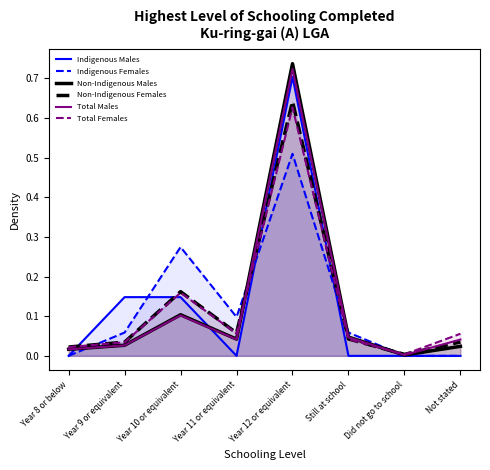

Reading left to right, list all the values displayed in this chart.

Indigenous Males: Year 8 or below=0.0	Year 9 or equivalent=0.1	Year 10 or equivalent=0.1	Year 11 or equivalent=0.0	Year 12 or equivalent=0.7	Still at school=0.0	Did not go to school=0.0	Not stated=0.0
Indigenous Females: Year 8 or below=0.0	Year 9 or equivalent=0.1	Year 10 or equivalent=0.3	Year 11 or equivalent=0.1	Year 12 or equivalent=0.5	Still at school=0.1	Did not go to school=0.0	Not stated=0.0
Non-Indigenous Males: Year 8 or below=0.0	Year 9 or equivalent=0.0	Year 10 or equivalent=0.1	Year 11 or equivalent=0.0	Year 12 or equivalent=0.7	Still at school=0.0	Did not go to school=0.0	Not stated=0.0
Non-Indigenous Females: Year 8 or below=0.0	Year 9 or equivalent=0.0	Year 10 or equivalent=0.2	Year 11 or equivalent=0.1	Year 12 or equivalent=0.6	Still at school=0.0	Did not go to school=0.0	Not stated=0.0
Total Males: Year 8 or below=0.0	Year 9 or equivalent=0.0	Year 10 or equivalent=0.1	Year 11 or equivalent=0.0	Year 12 or equivalent=0.7	Still at school=0.0	Did not go to school=0.0	Not stated=0.0
Total Females: Year 8 or below=0.0	Year 9 or equivalent=0.0	Year 10 or equivalent=0.2	Year 11 or equivalent=0.1	Year 12 or equivalent=0.6	Still at school=0.0	Did not go to school=0.0	Not stated=0.1